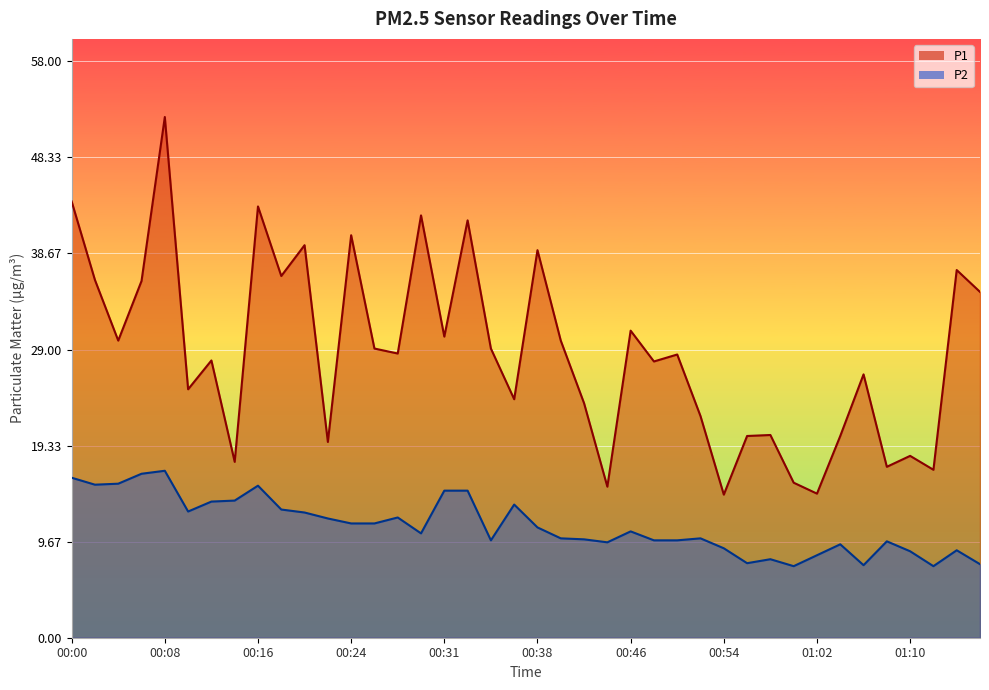

What is the sum of all P2 values?

451.0